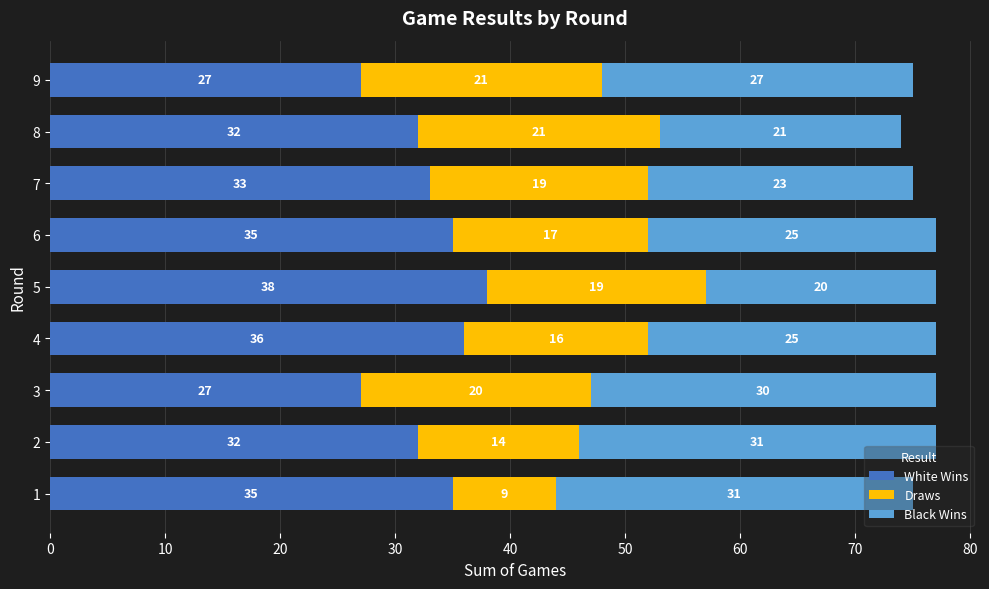

The White Wins series shows 12 at 1. True or false?

False